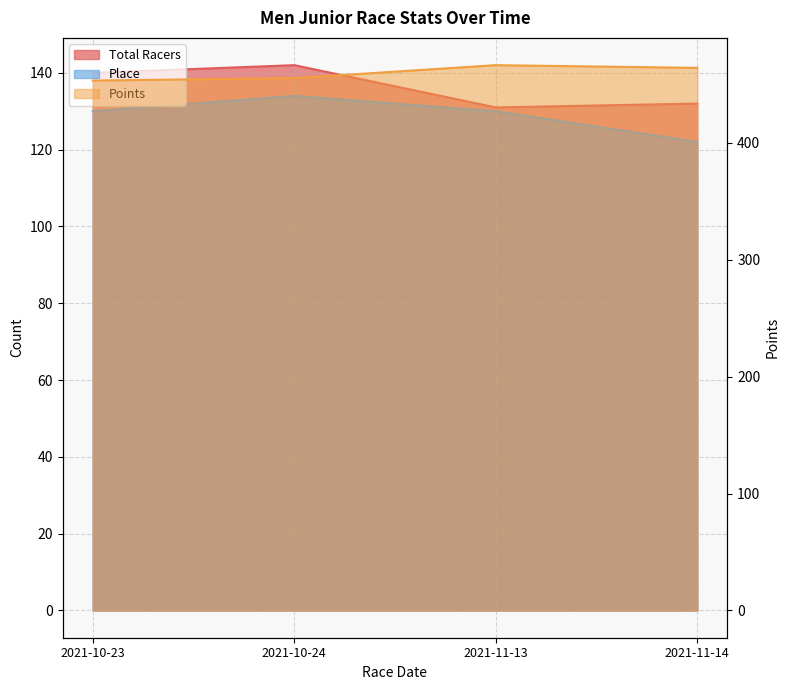

What is the approximate value of Place at 2021-10-23?

130.0